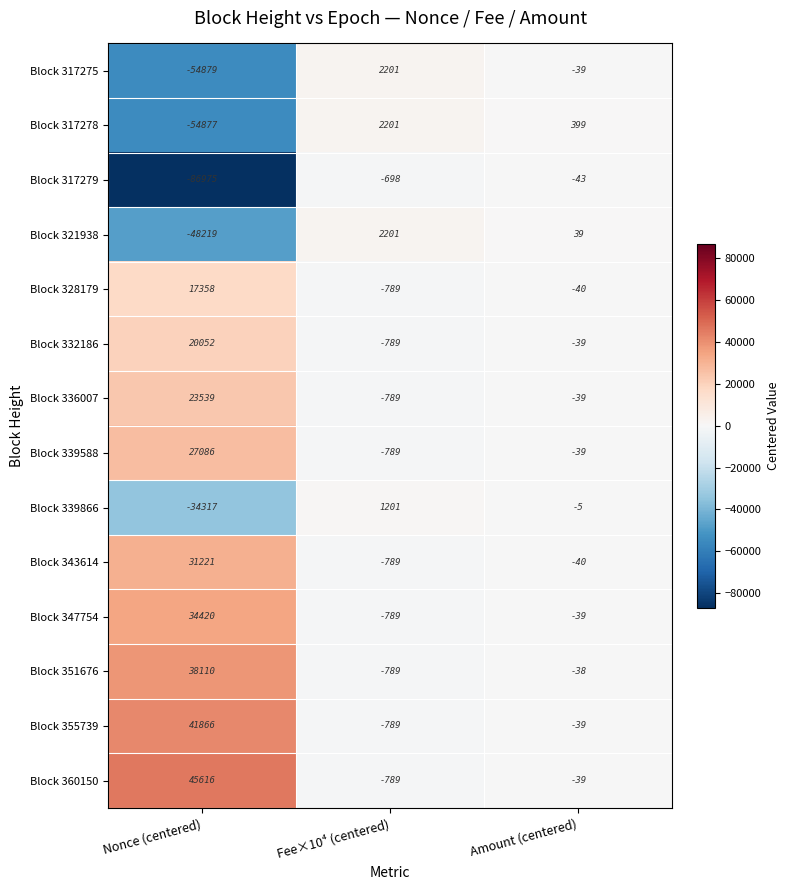

At which label does Block 317279 reach its peak?

Amount (centered)